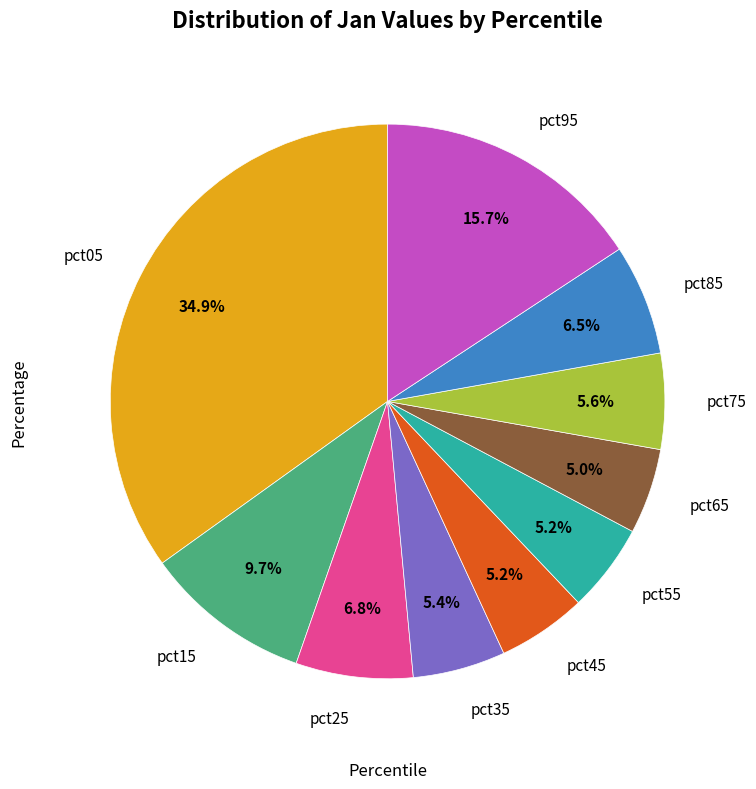

Does any single category account for the majority?

No